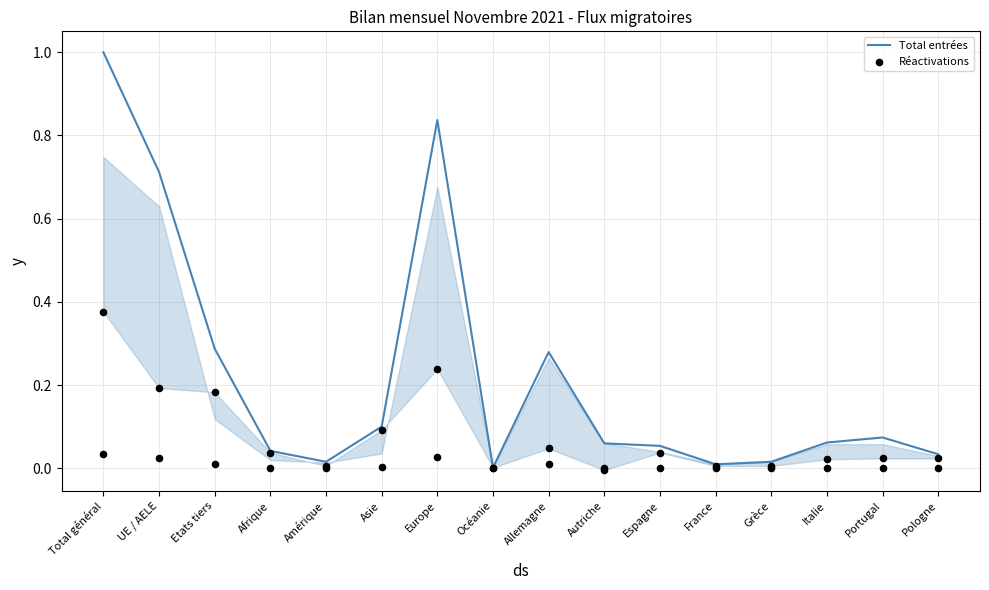

What are all the series names shown in the legend?

Total entrées, Réactivations